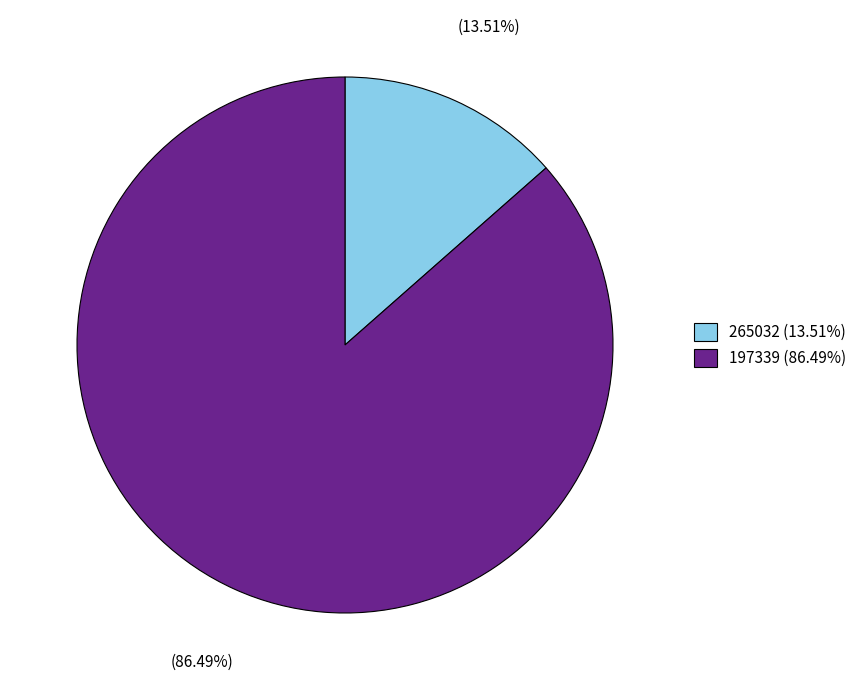

How much of the chart is everything except 265032?

86.5%